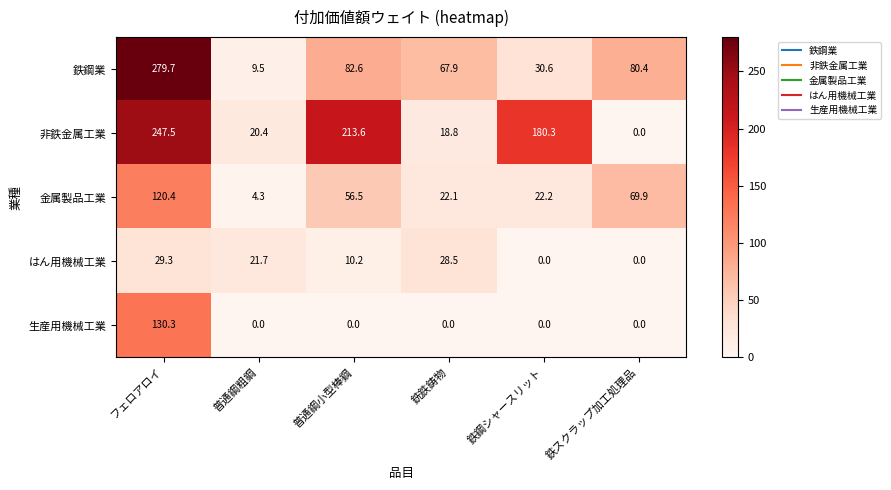

The 金属製品工業 series shows 56.5 at 普通鋼小型棒鋼. True or false?

True